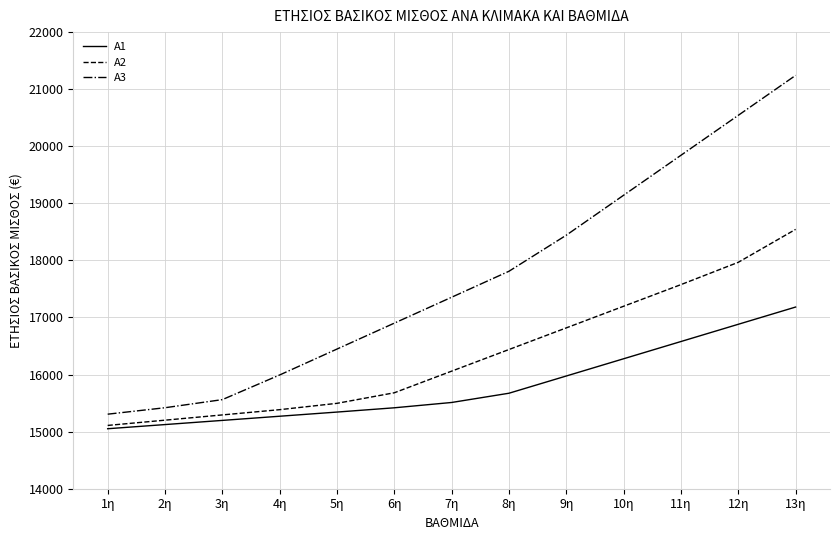

True or false: A3 and A2 cross at least once.

False